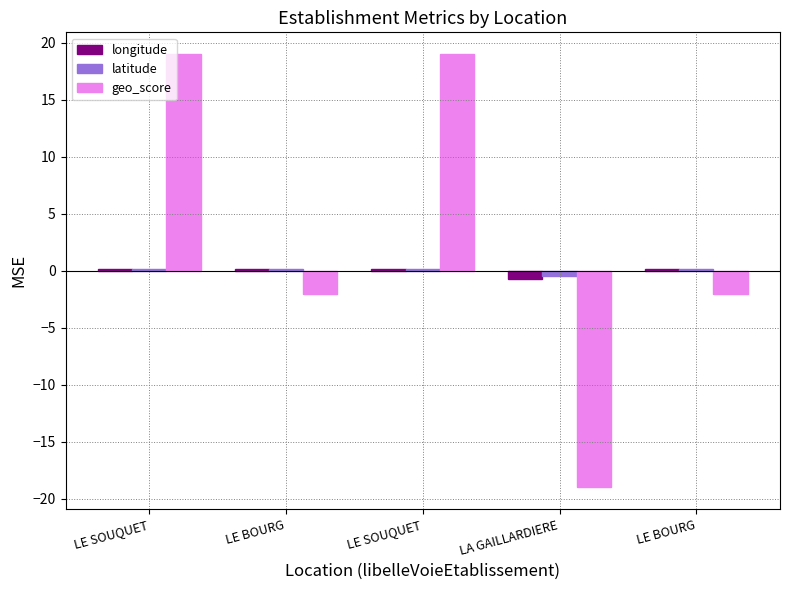

What value does the geo_score series have at LE SOUQUET?

19.0